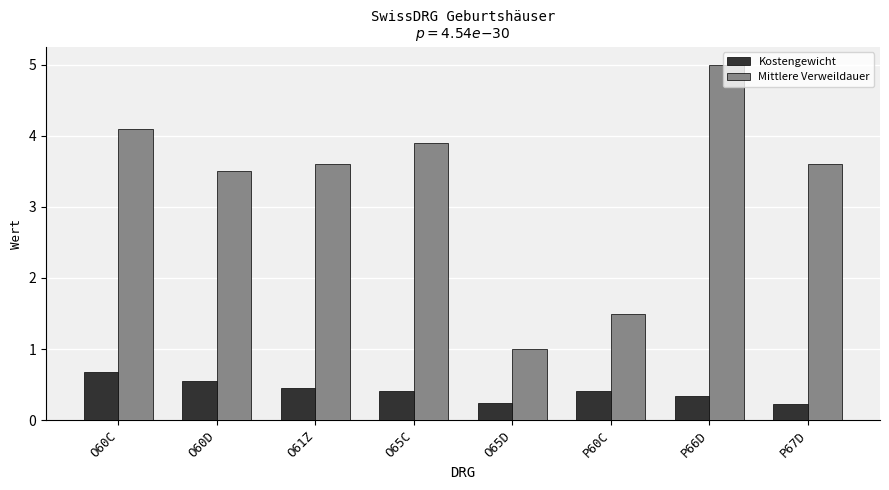

List the series in order of their overall mean, lowest first.

Kostengewicht, Mittlere Verweildauer